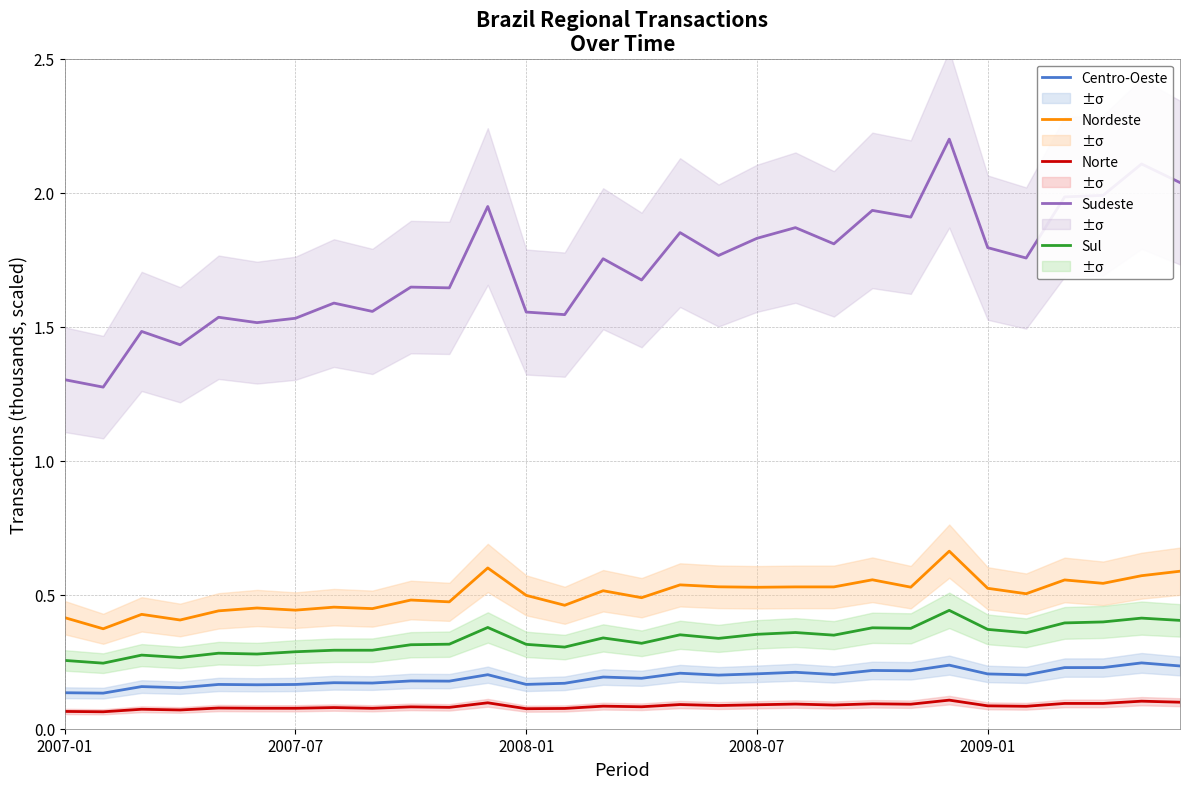

What is the total value across all series at 10?

2.7